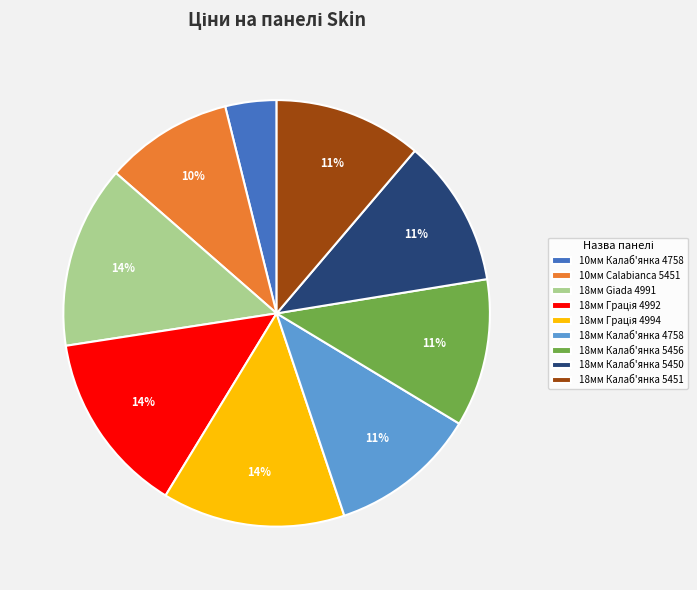

To the nearest percent, what is the difference between the largest and smallest slice percentages?

10%